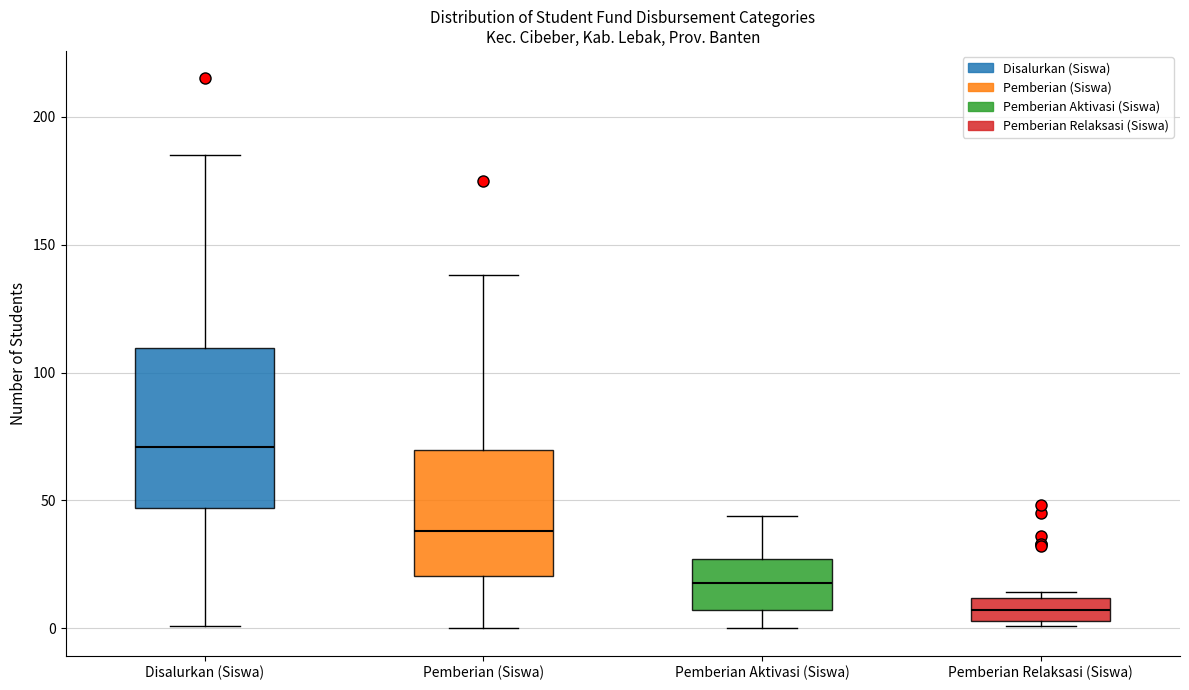

Reading left to right, transcribe this box plot: for each box, give where its median line is, the range the box spans, and where its two whiskers end, as read against the y-axis. The values are not printed on the chart, so give them approximately, as read against the axis.

Disalurkan (Siswa): median 70, box 45 to 110, whiskers 0 to 185
Pemberian (Siswa): median 40, box 20 to 70, whiskers 0 to 140
Pemberian Aktivasi (Siswa): median 20, box 5 to 25, whiskers 0 to 45
Pemberian Relaksasi (Siswa): median 5 (inside the box), box 5 to 10, whiskers 0 to 15